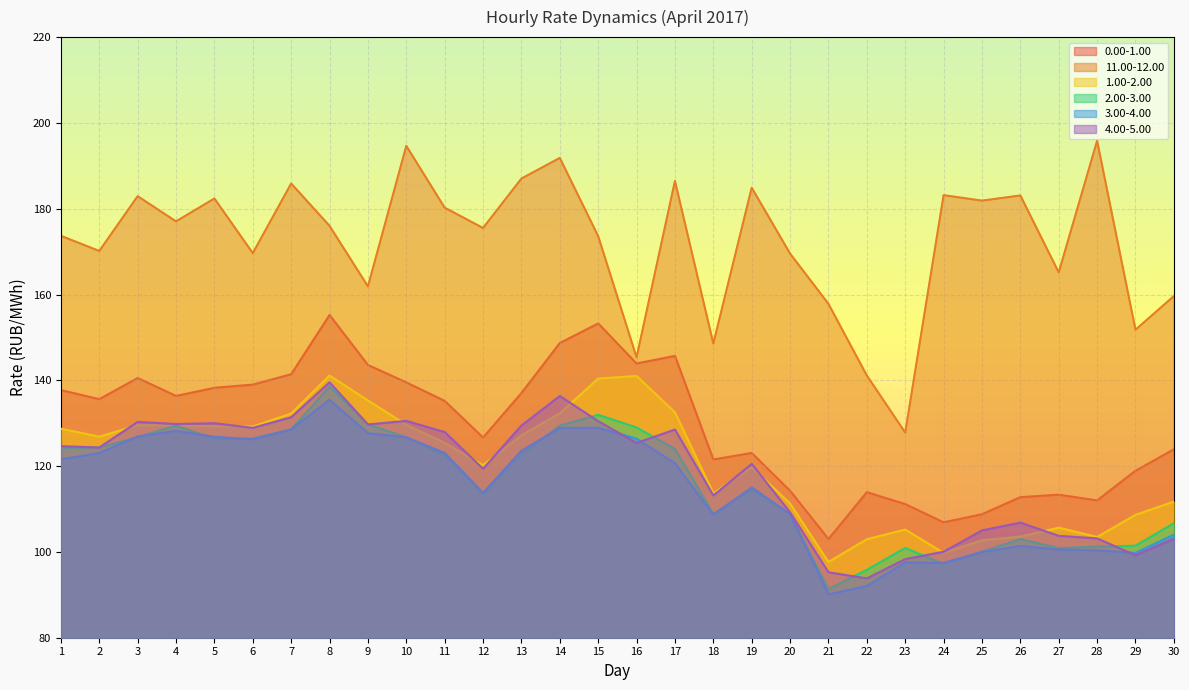

Where is the first local minimum for 3.00-4.00?

6